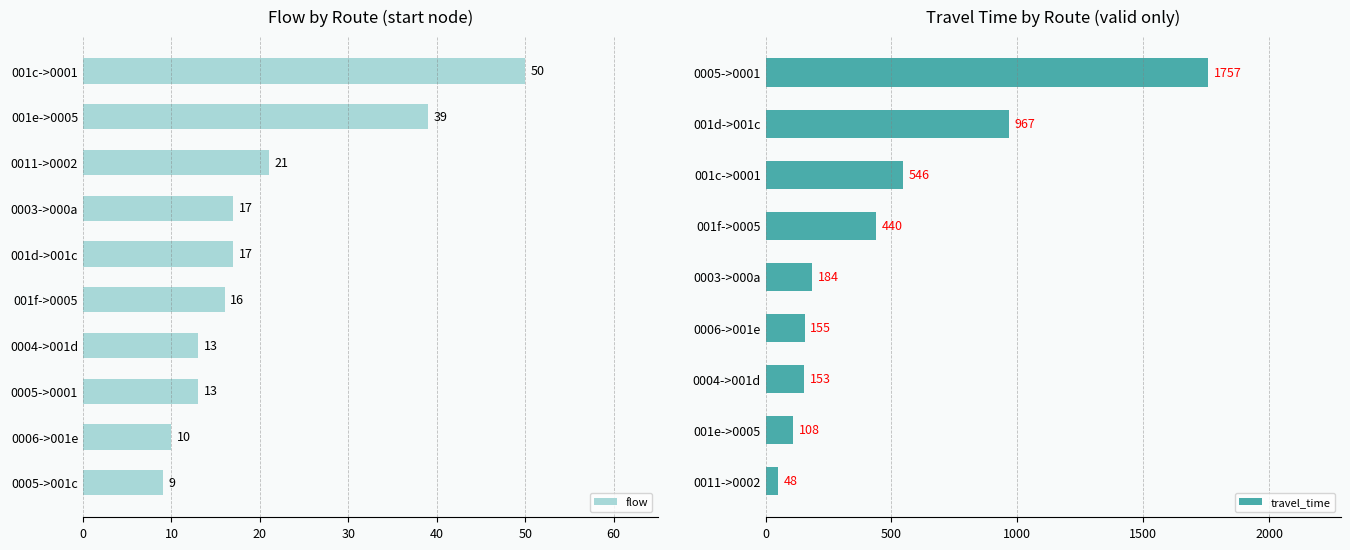

True or false: flow has a value of 13 at 0005->0001.

True